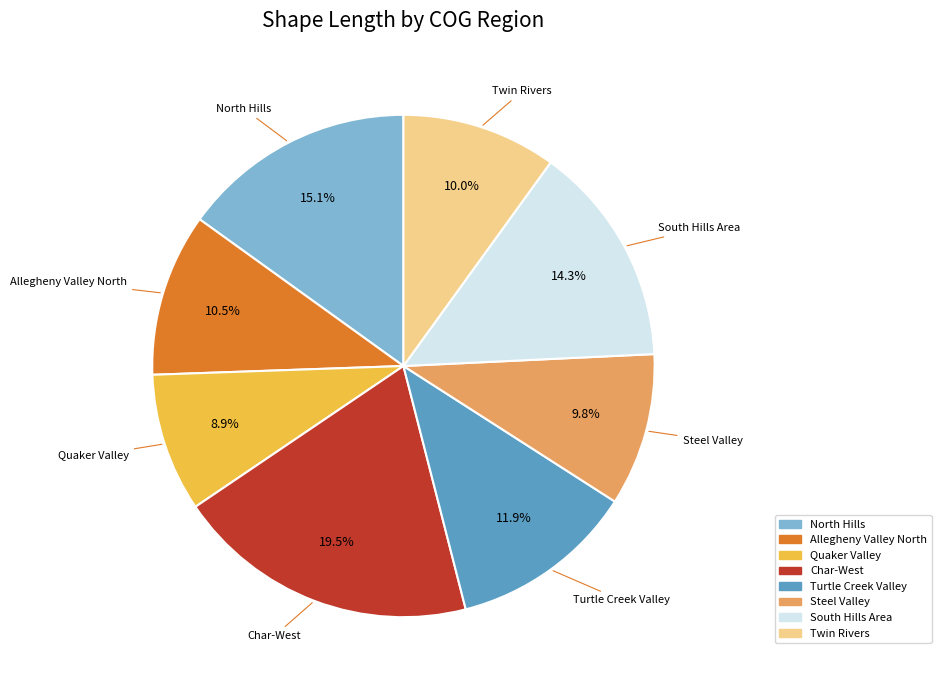

Does Steel Valley account for over 50% of the chart?

No